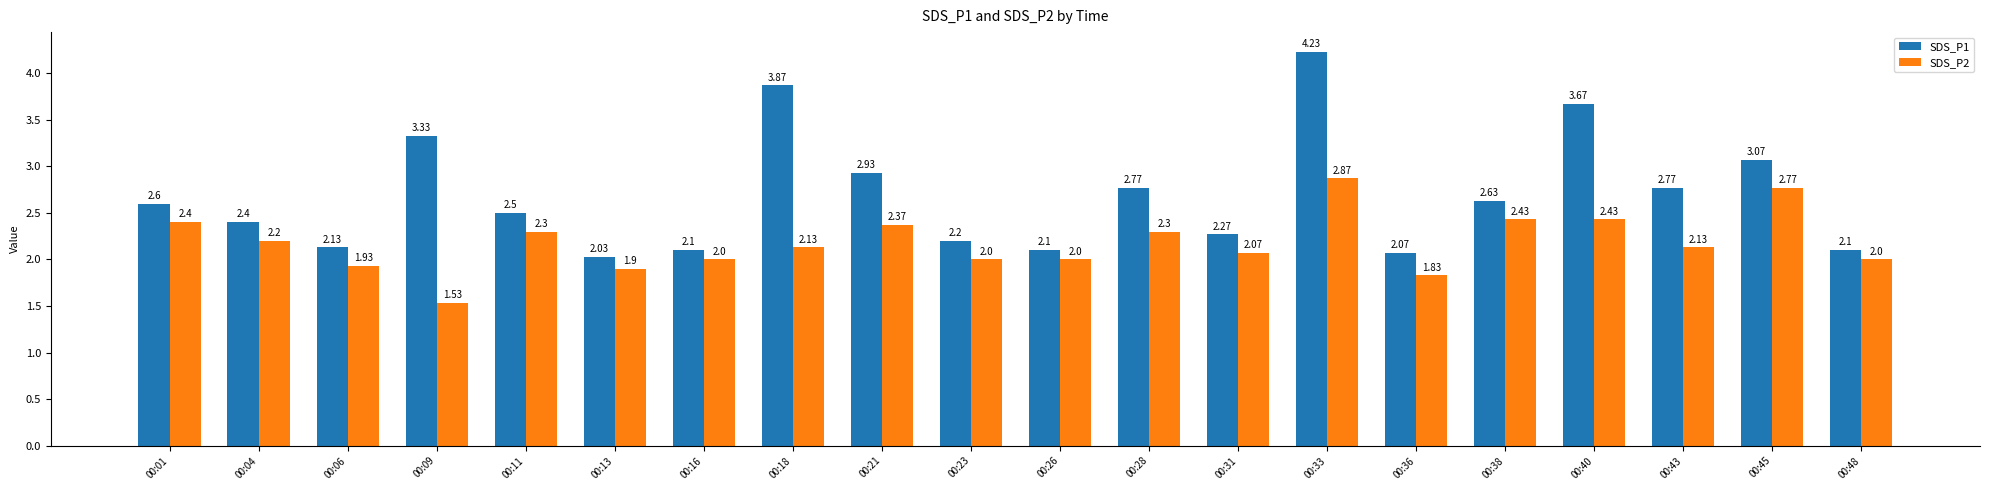

How many data points does each series have?

20